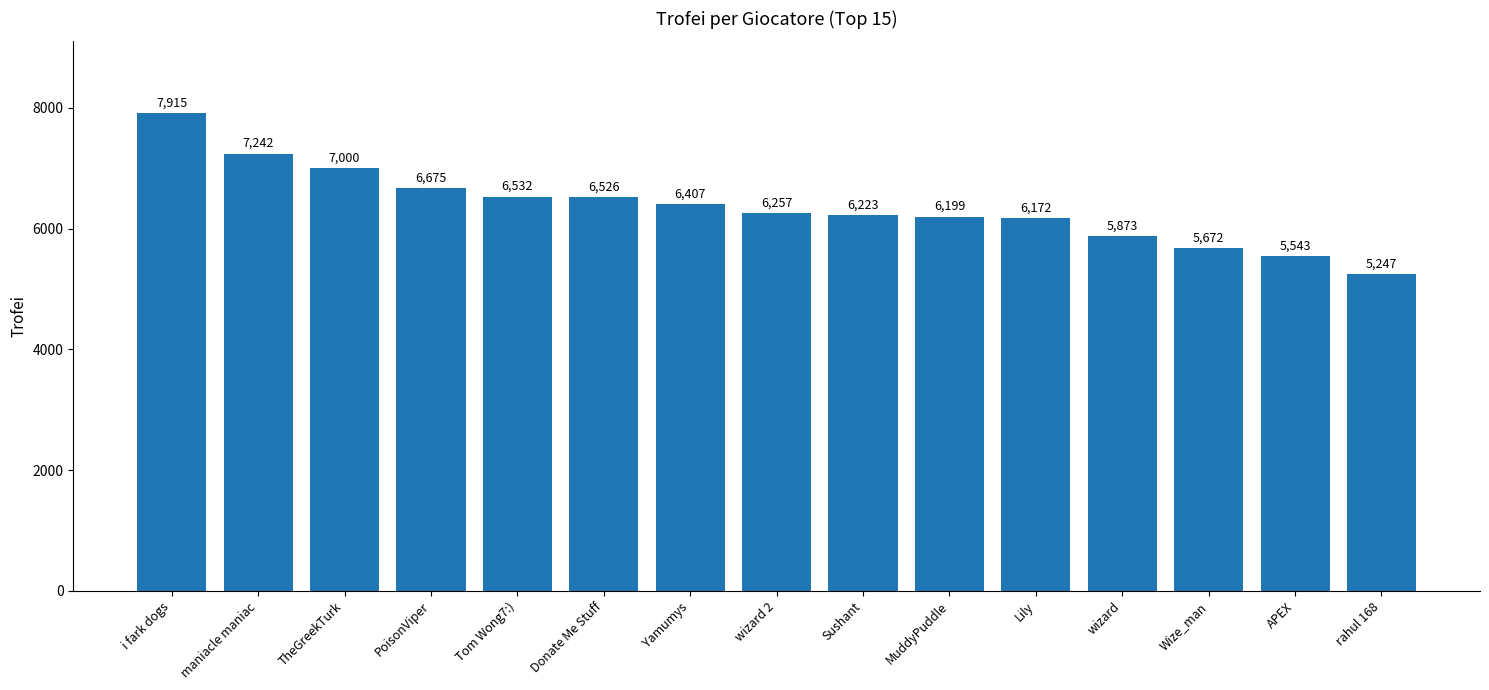

Rank the categories by value from lowest to highest.

rahul 168, APEX, Wize_man, wizard, Lily, MuddyPuddle, Sushant, wizard 2, Yamumys, Donate Me Stuff, Tom Wong7:), PoisonViper, TheGreekTurk, maniacle maniac, i fark dogs